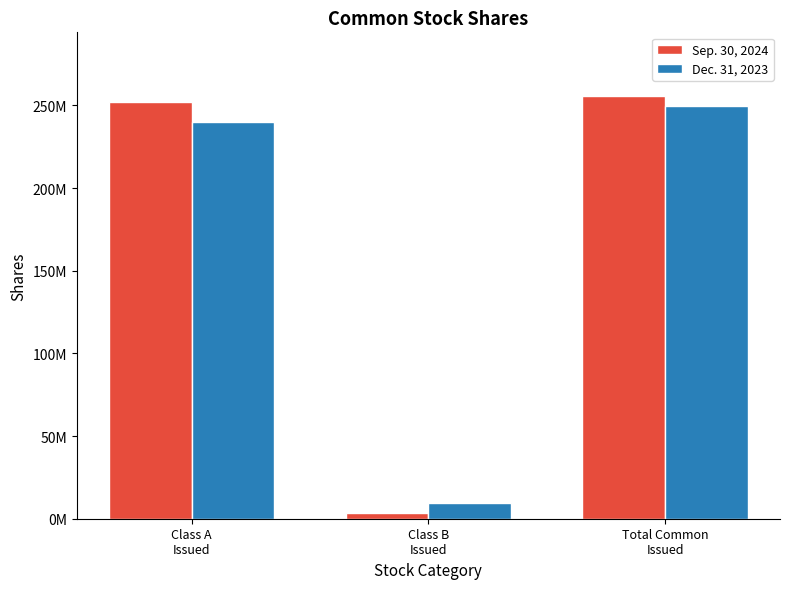

At how many categories does at least one series exceed 50293248?

2